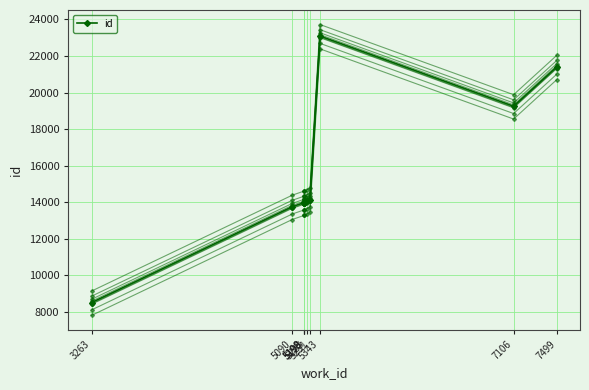

How many data points are less than 14052?

5